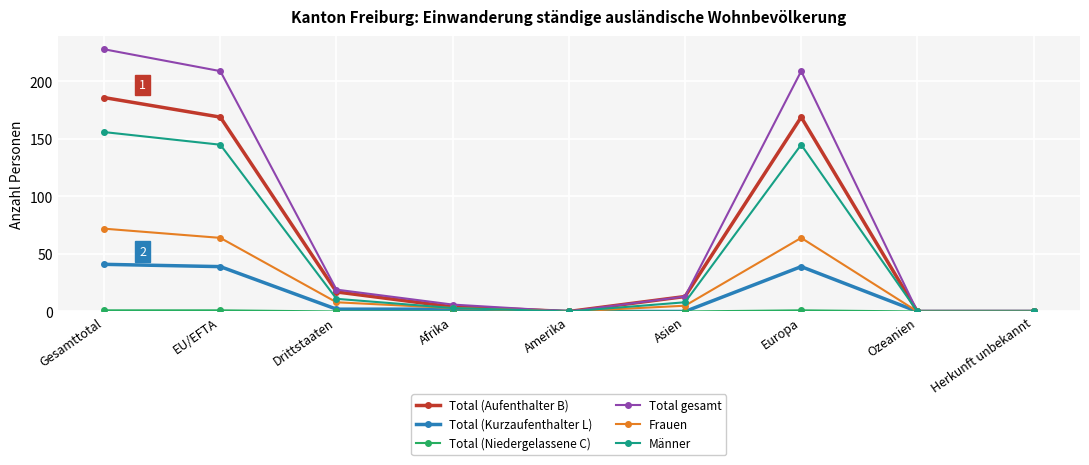

Between Gesamttotal and EU/EFTA, which series saw the biggest shift?

Total gesamt